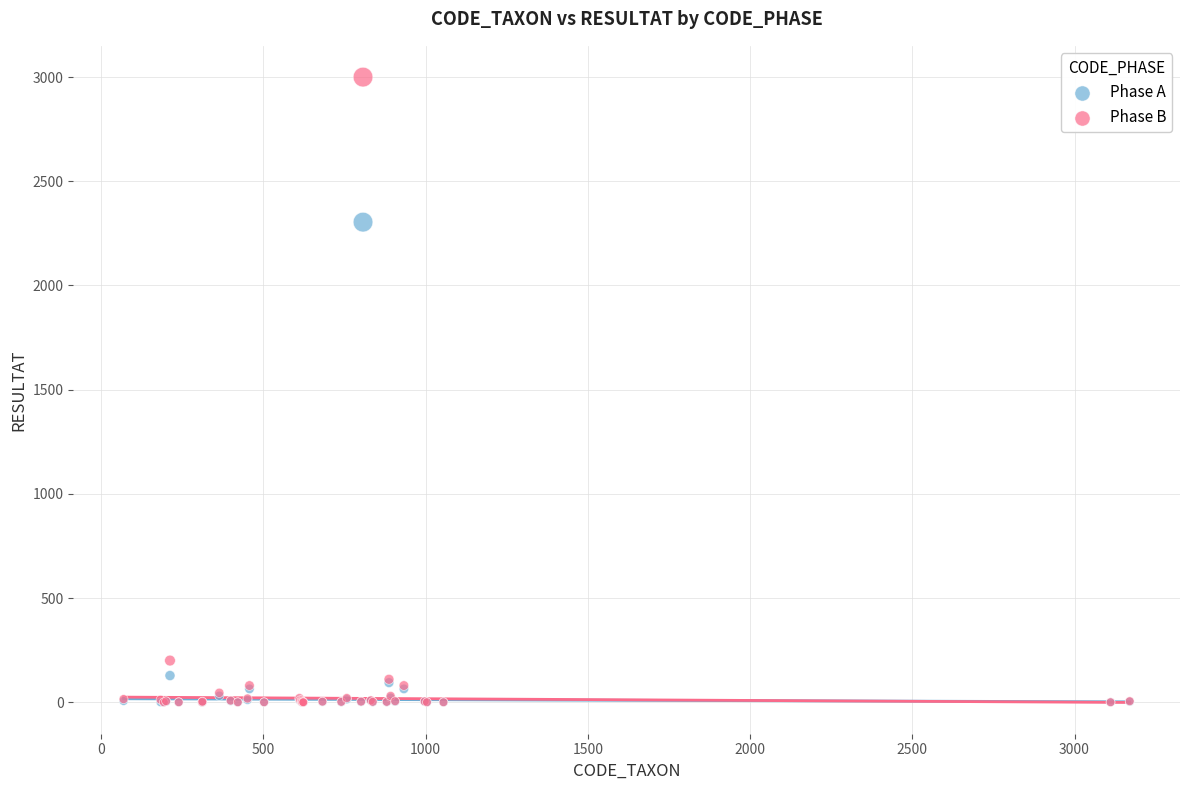

Across all series, what Y value is closest to 1500?

2304